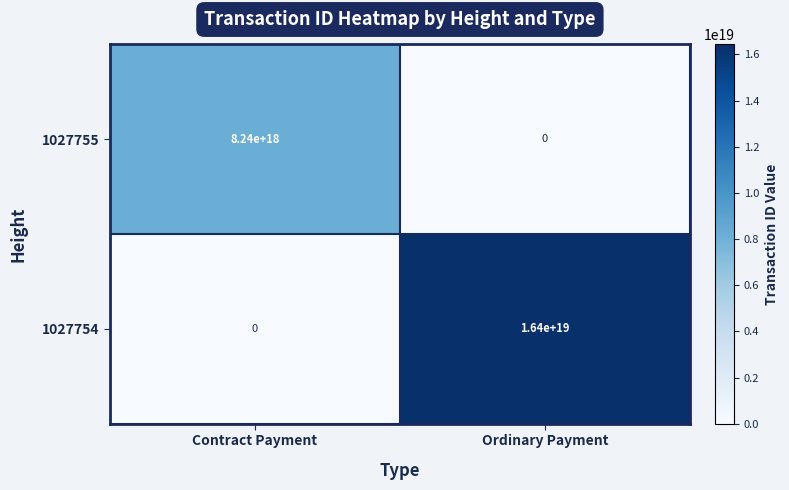

Where is 1027754 nearest to the value 8200000000000000000?

Contract Payment